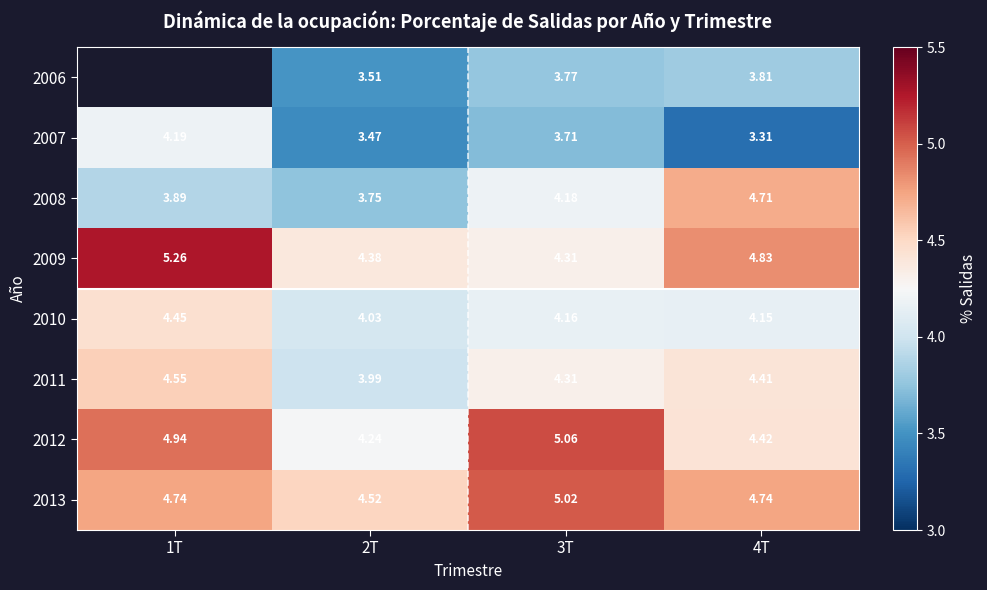

The 2010 series shows 6.4 at 4T. True or false?

False